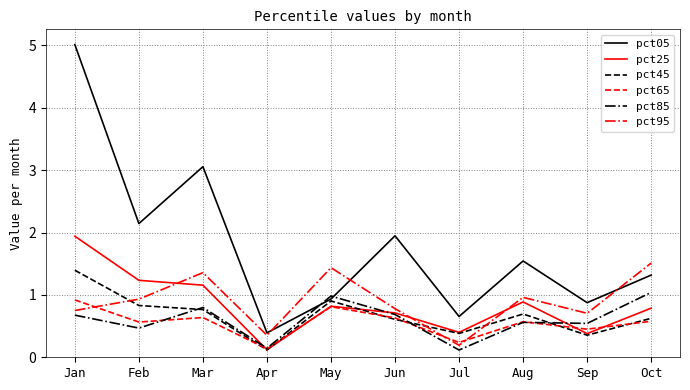

Which series has the largest total across all categories?

pct05